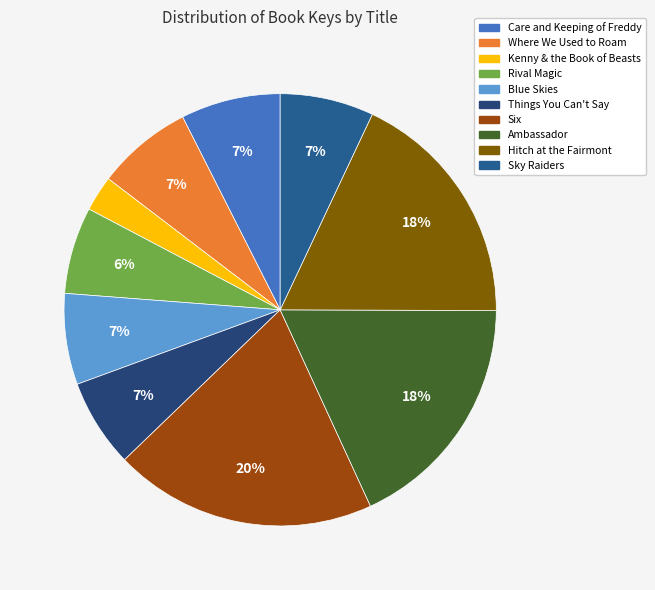

What percentage is the Sky Raiders slice, to the nearest percent?

7%